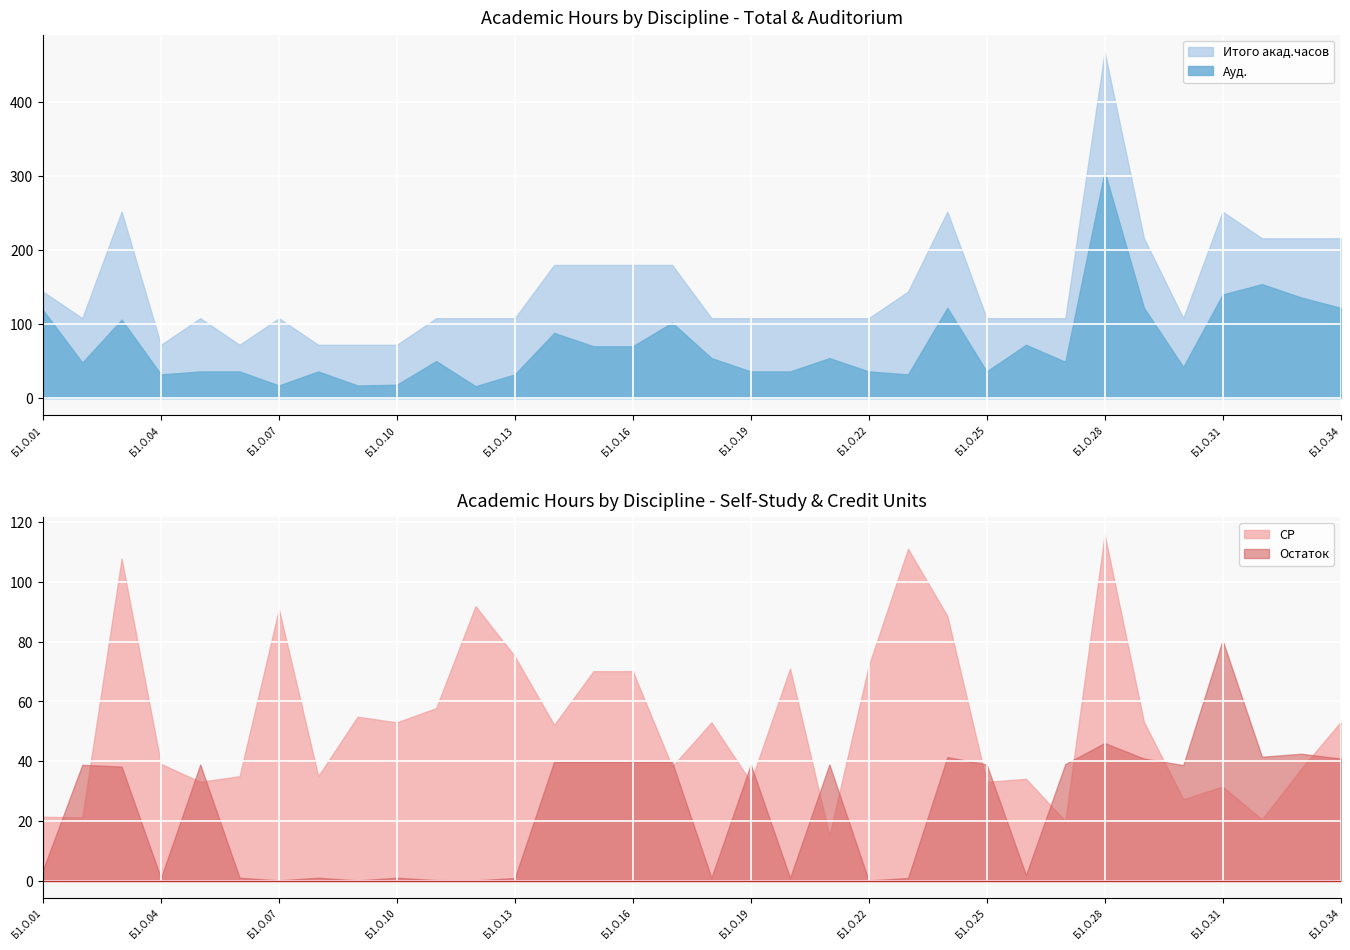

Which category has the highest value in the Итого акад.часов series?

Б1.О.28